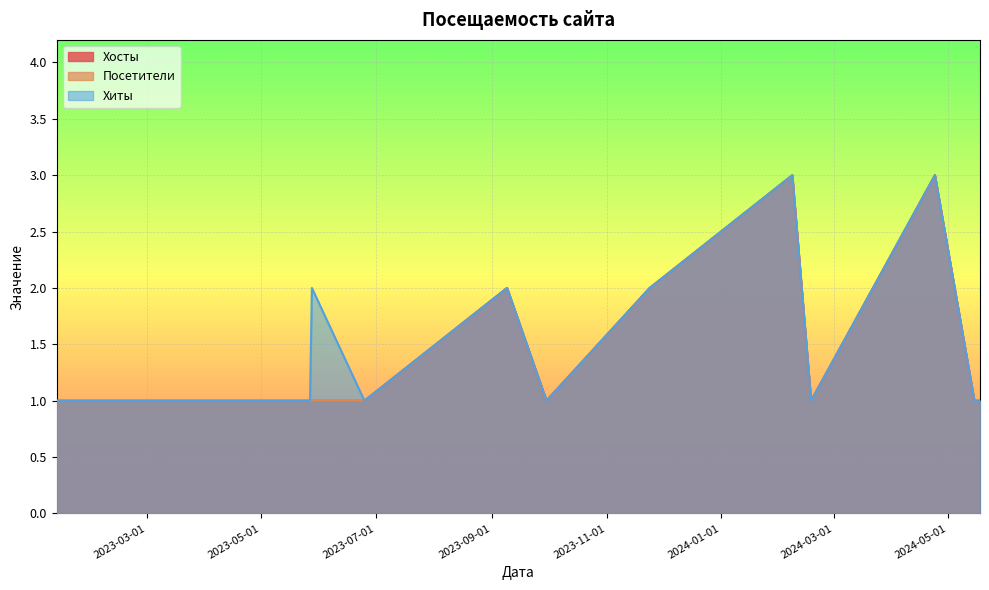

Which series has the largest total across all categories?

Хиты